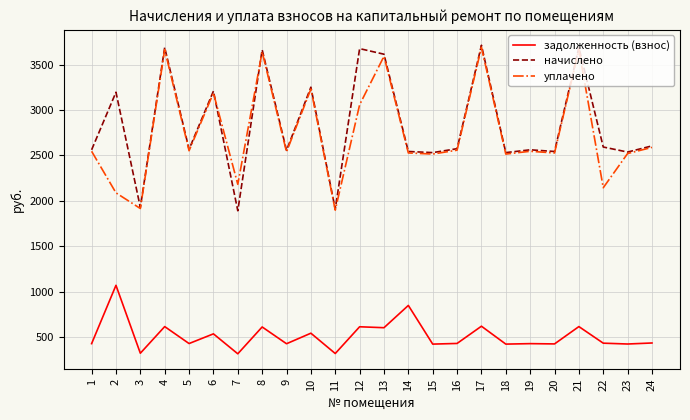

How many series are shown in this chart?

3